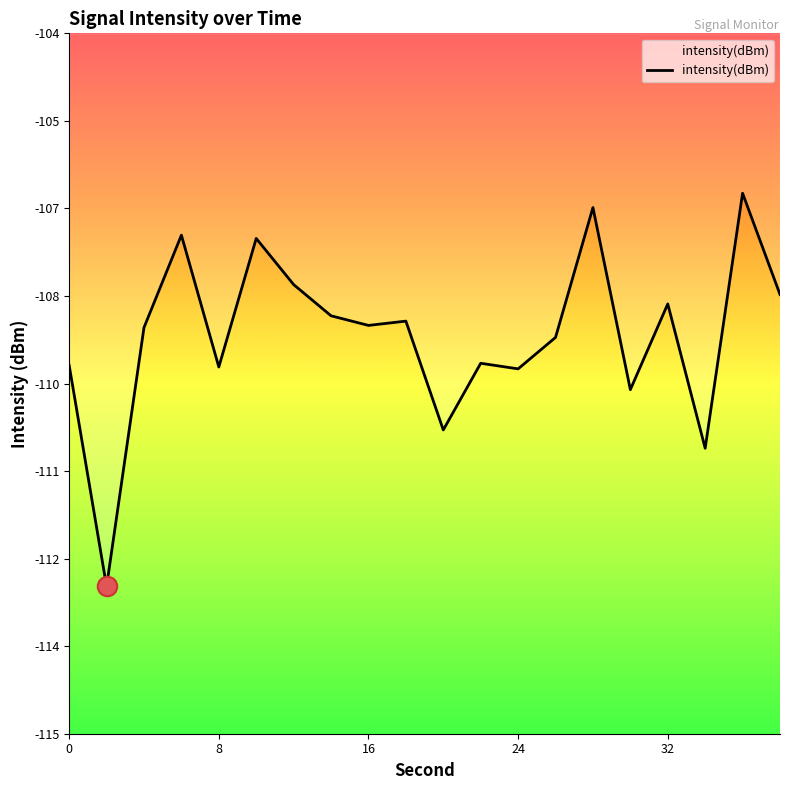

True or false: the data shows -52.8 at 24.

False